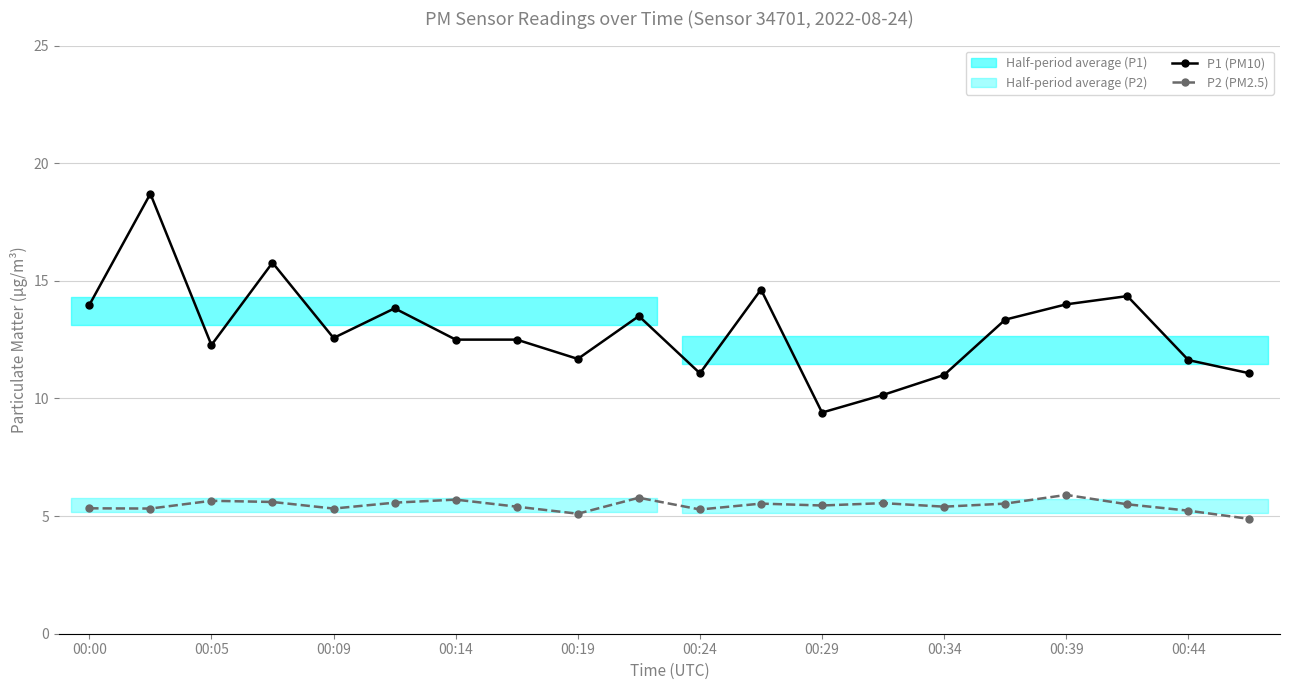

True or false: P1 (PM10) and P2 (PM2.5) cross at least once.

False